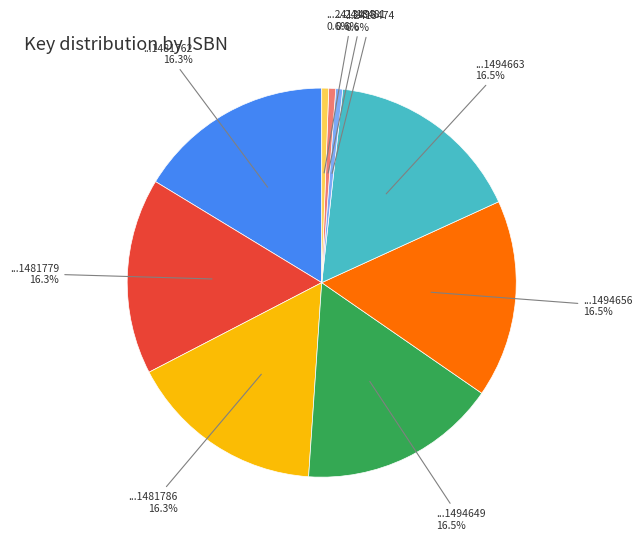

Does any single category account for the majority?

No